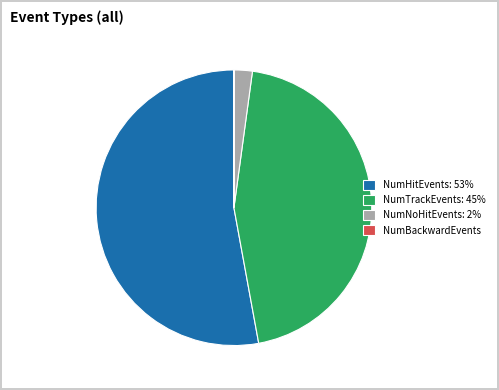

Is the sum of NumNoHitEvents: 2% and NumTrackEvents: 45% greater than half?

No